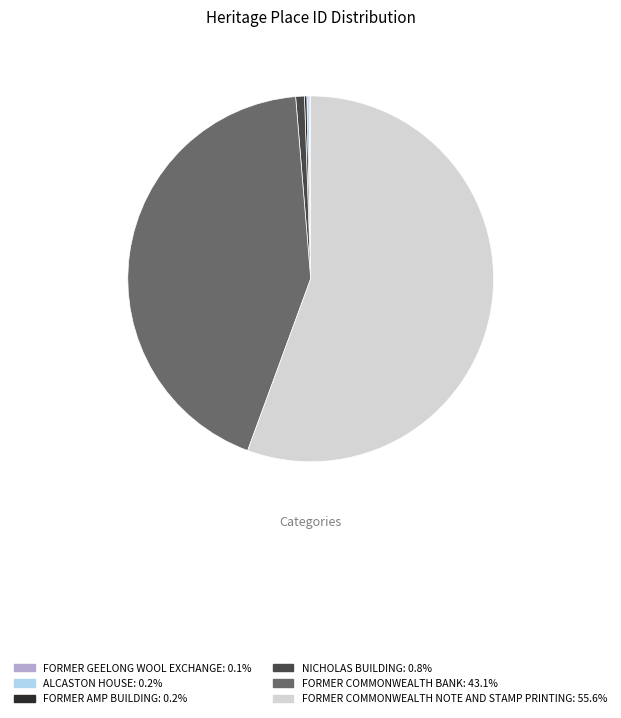

Does FORMER COMMONWEALTH BANK account for over 50% of the chart?

No